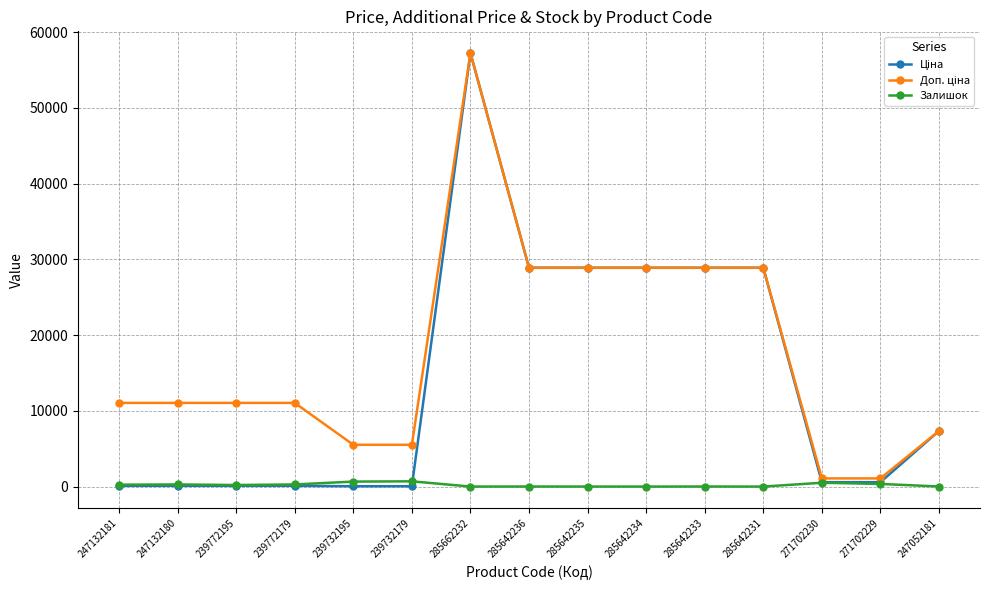

True or false: Залишок has a value of 14.0 at 285642235.

True